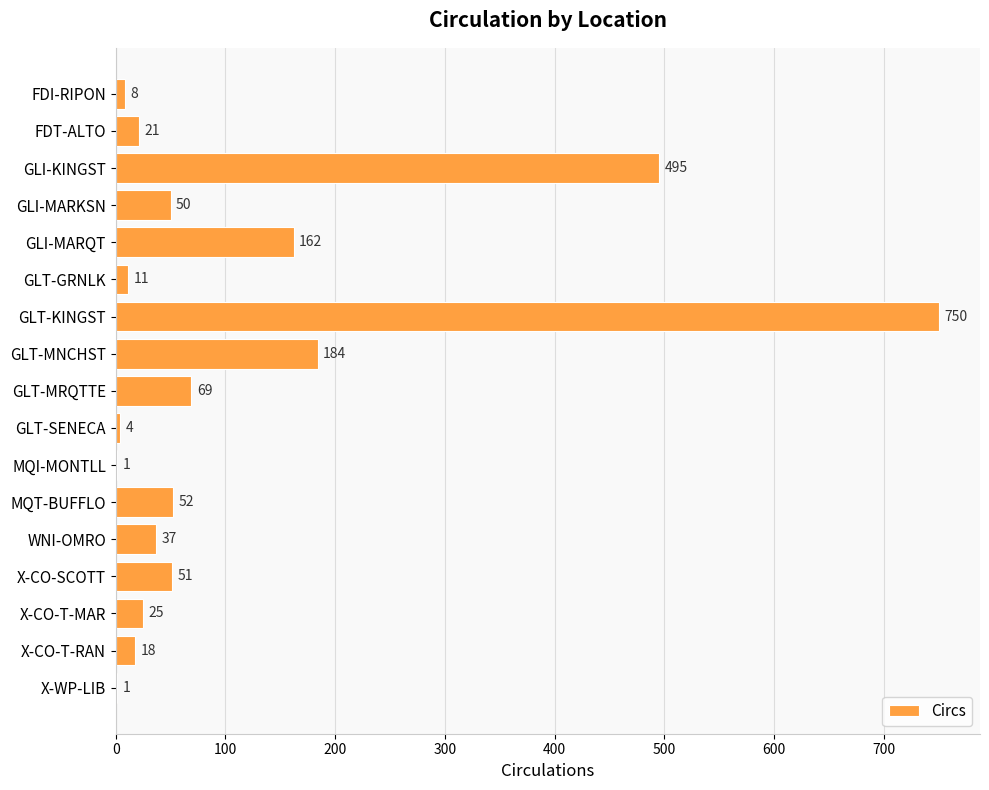

True or false: the data shows 78 at GLI-MARQT.

False